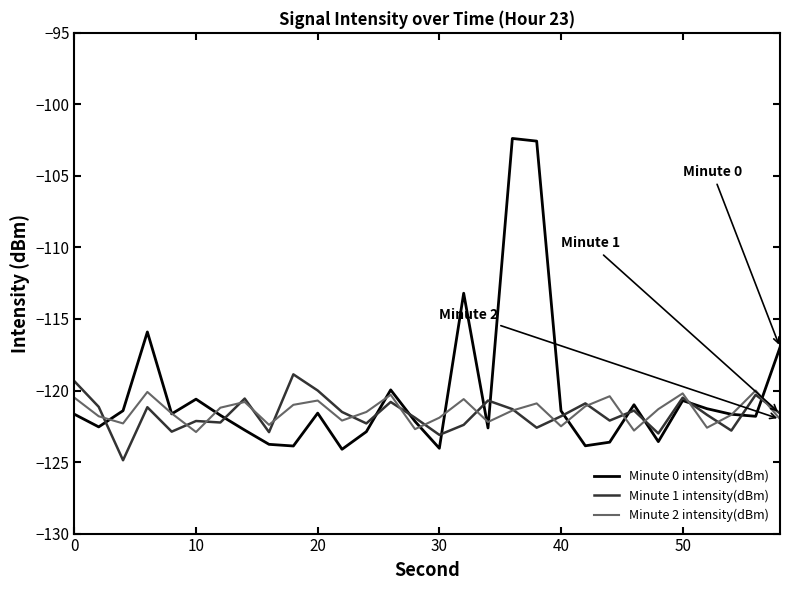

What is the lowest value of the Minute 2 intensity(dBm) series?

-122.9